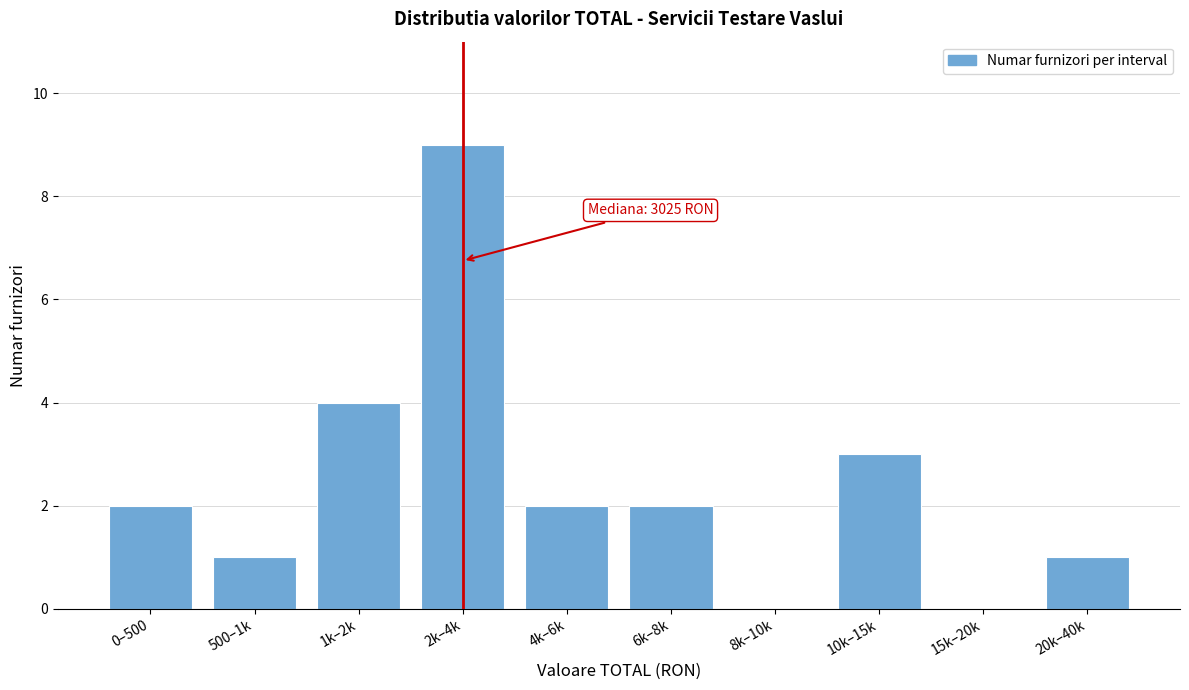

Reading right to left, what are all the values shown in this chart?

20k–40k=1	15k–20k=0	10k–15k=3	8k–10k=0	6k–8k=2	4k–6k=2	2k–4k=9	1k–2k=4	500–1k=1	0–500=2